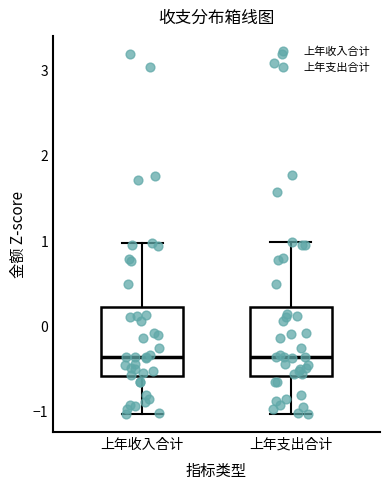

Reading left to right, transcribe this box plot: for each box, give where its median line is, the range the box spans, and where its two whiskers end, as read against the y-axis. The values are not printed on the chart, so give them approximately, as read against the axis.

上年收入合计: median -0.4, box -0.6 to 0.2, whiskers -1.0 to 1.0
上年支出合计: median -0.4, box -0.6 to 0.2, whiskers -1.0 to 1.0